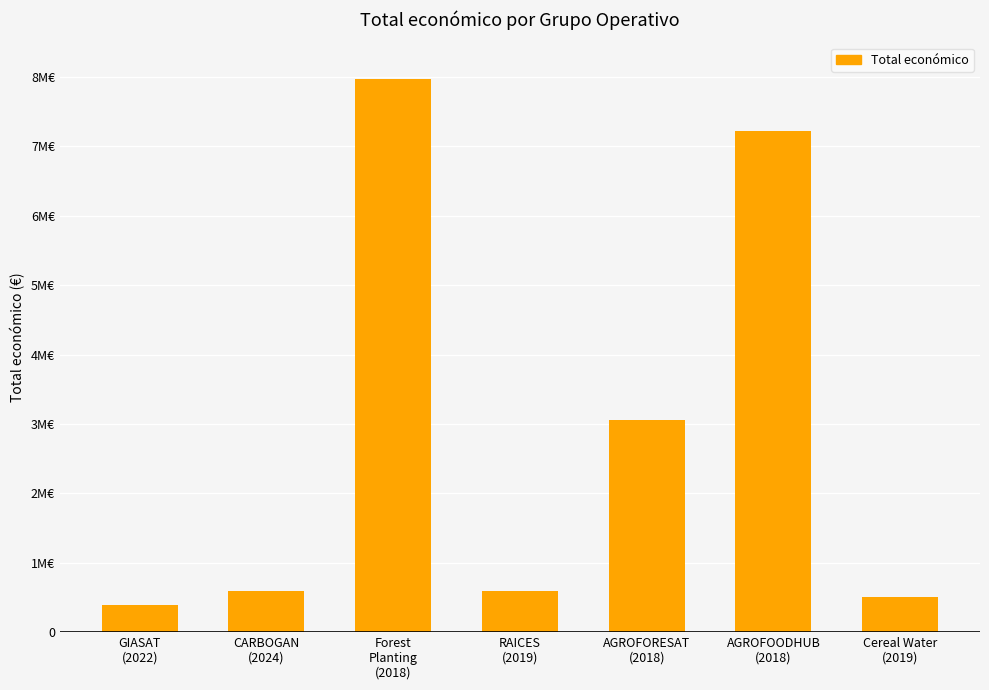

What is the value of the 2nd bar from the left?

585914